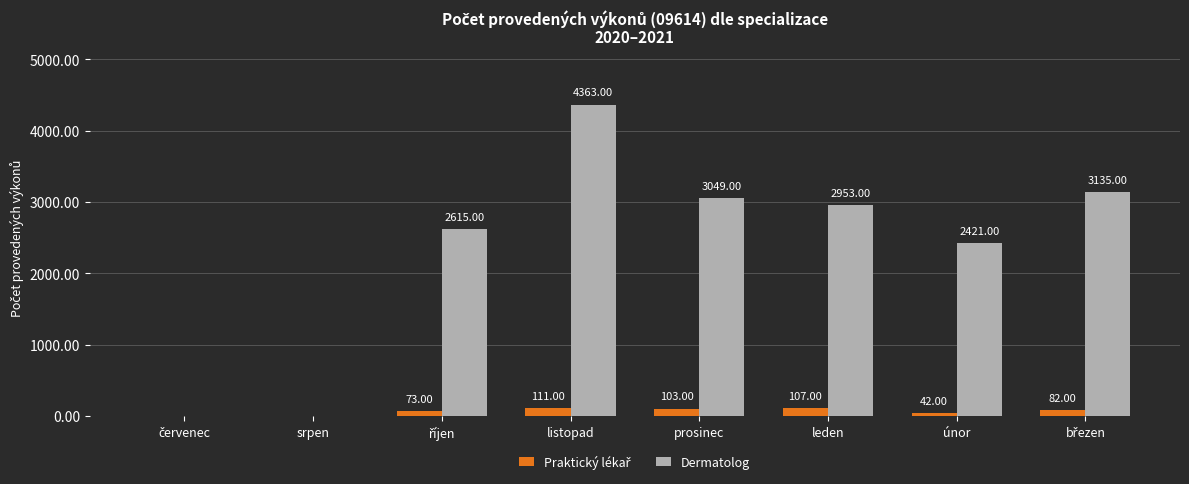

Which series has the largest total across all categories?

Dermatolog